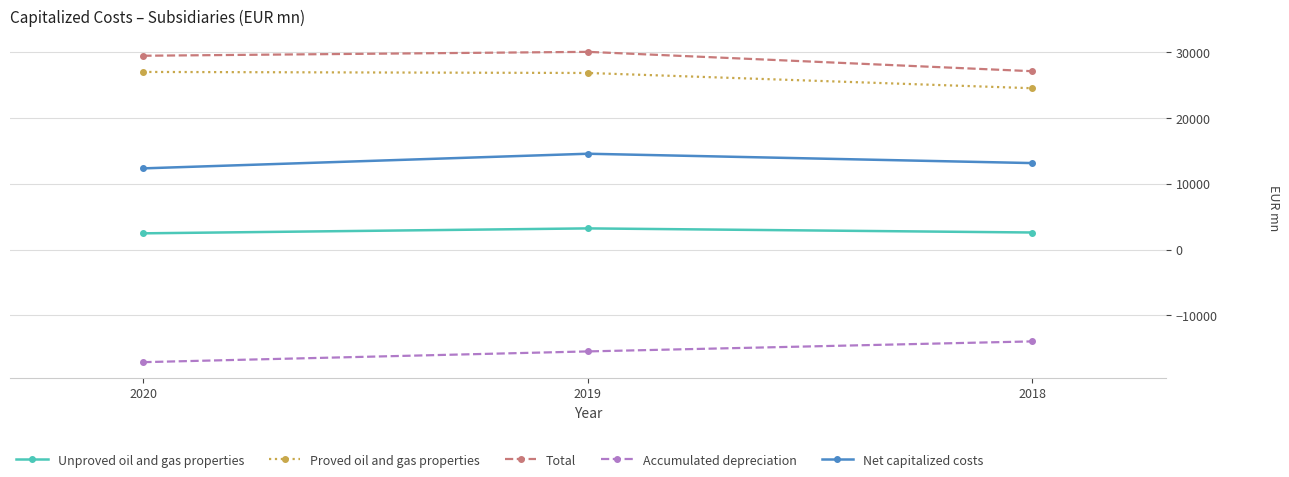

At 2020, list the series in order from largest to smallest.

Total, Proved oil and gas properties, Net capitalized costs, Unproved oil and gas properties, Accumulated depreciation